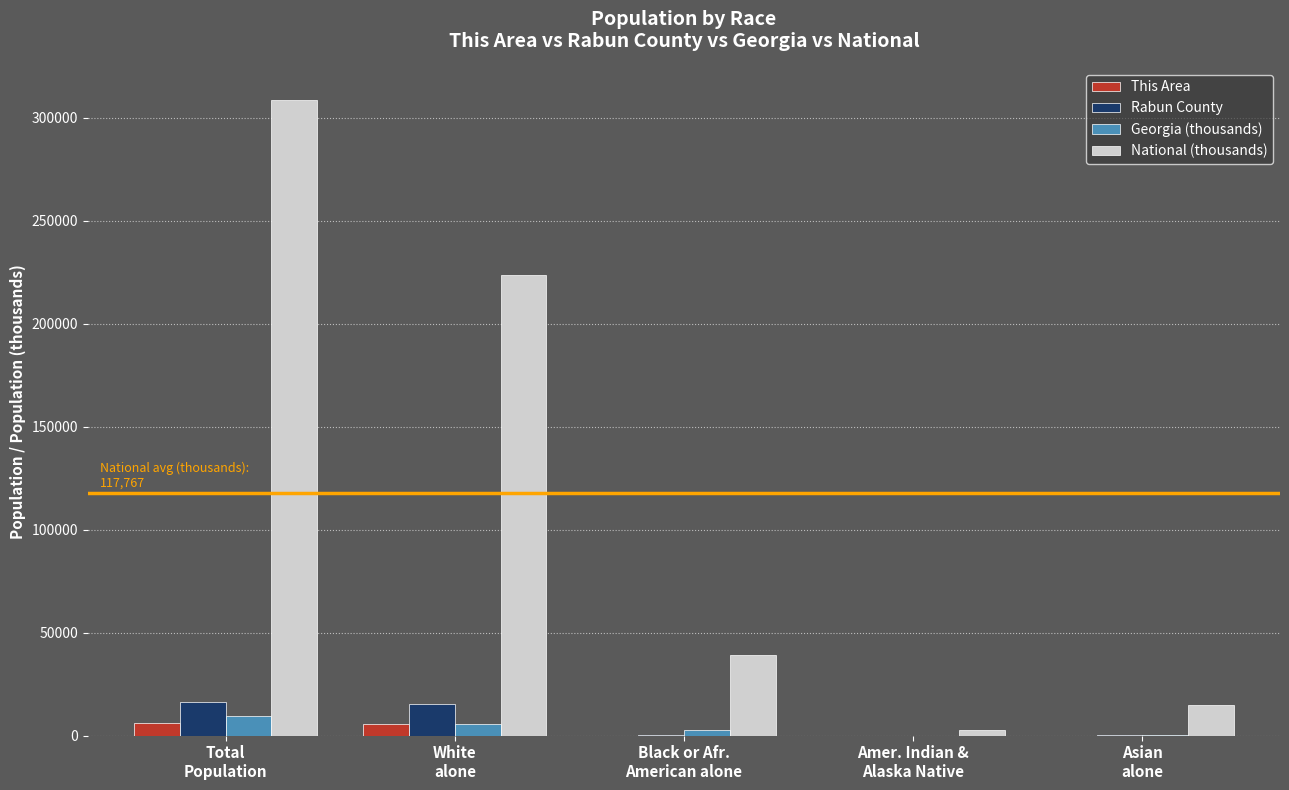

At which category is the sum across all series the highest?

Total
Population